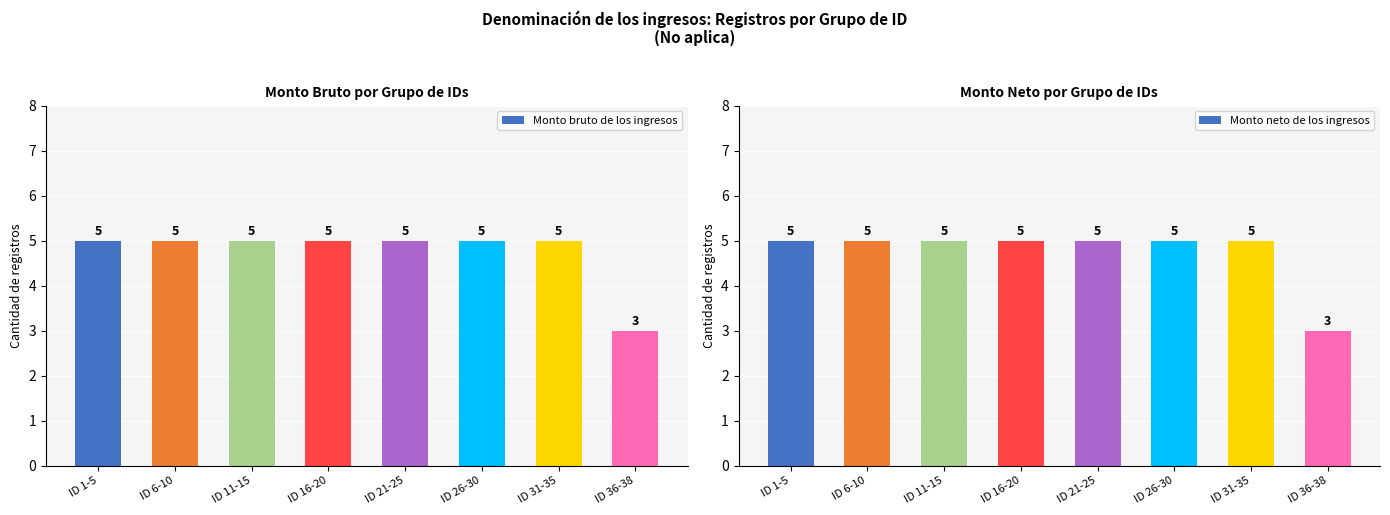

Read the Monto bruto de los ingresos value at ID 1-5.

5